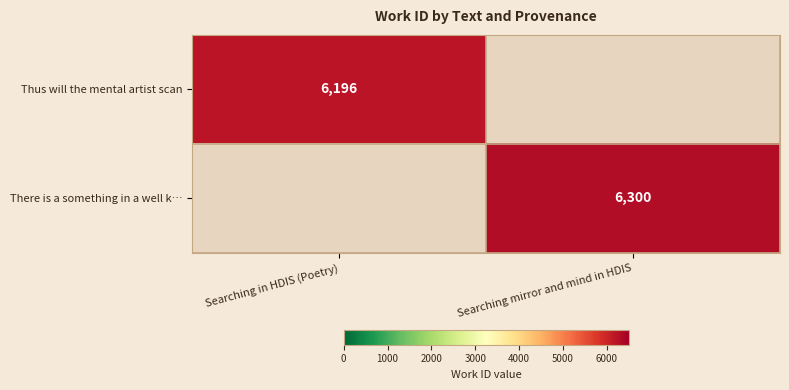

At how many categories does at least one series exceed 6229?

1